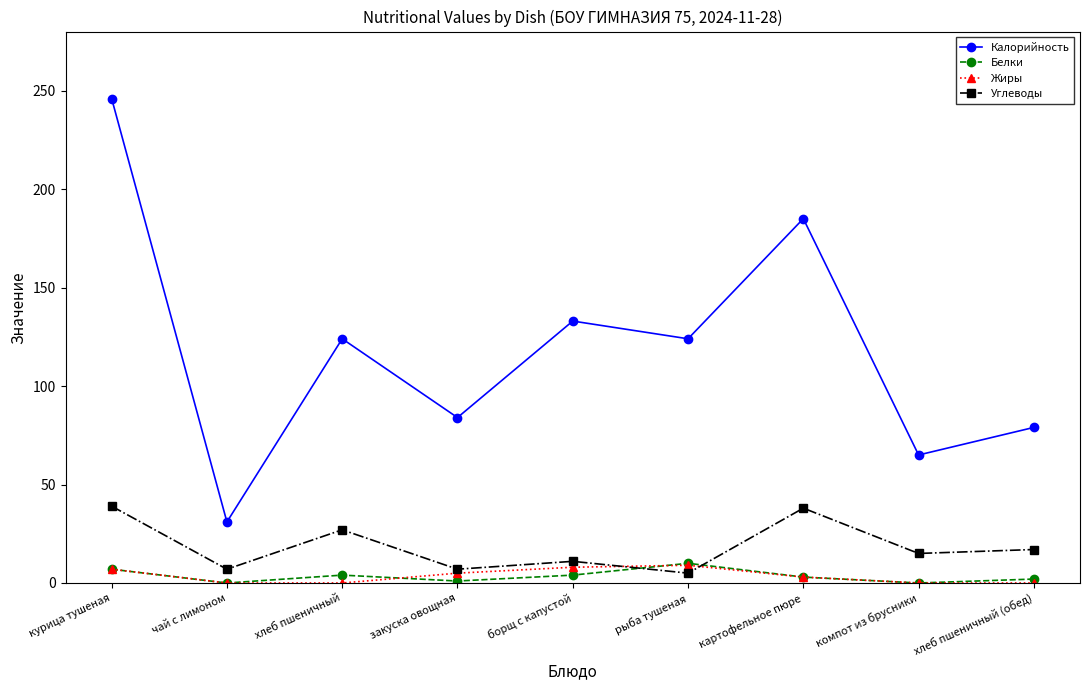

The value of Калорийность at закуска овощная is 84. True or false?

True